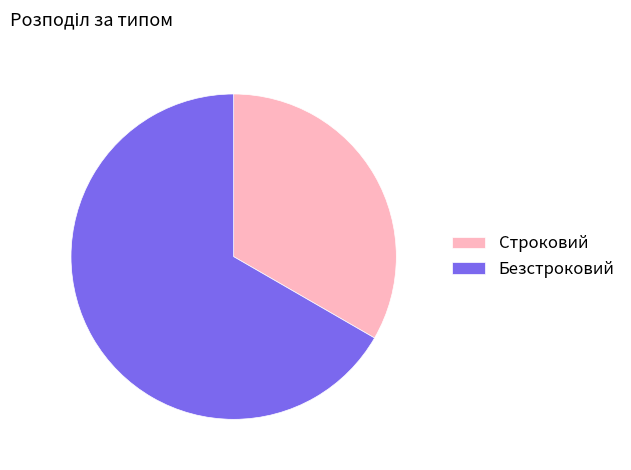

Is there a majority slice in this chart?

Yes